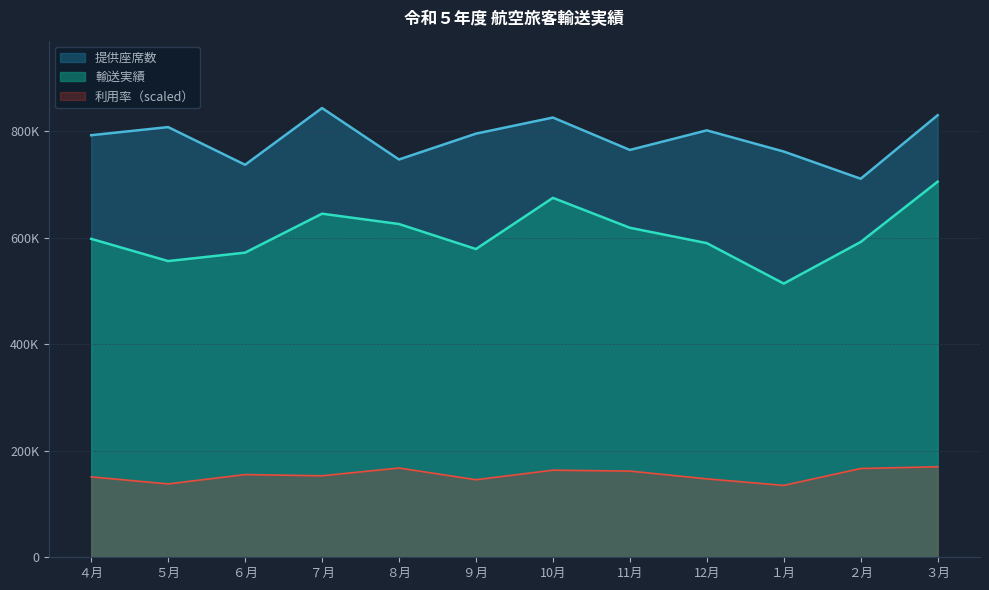

True or false: 提供座席数 and 輸送実績 intersect in this chart.

False